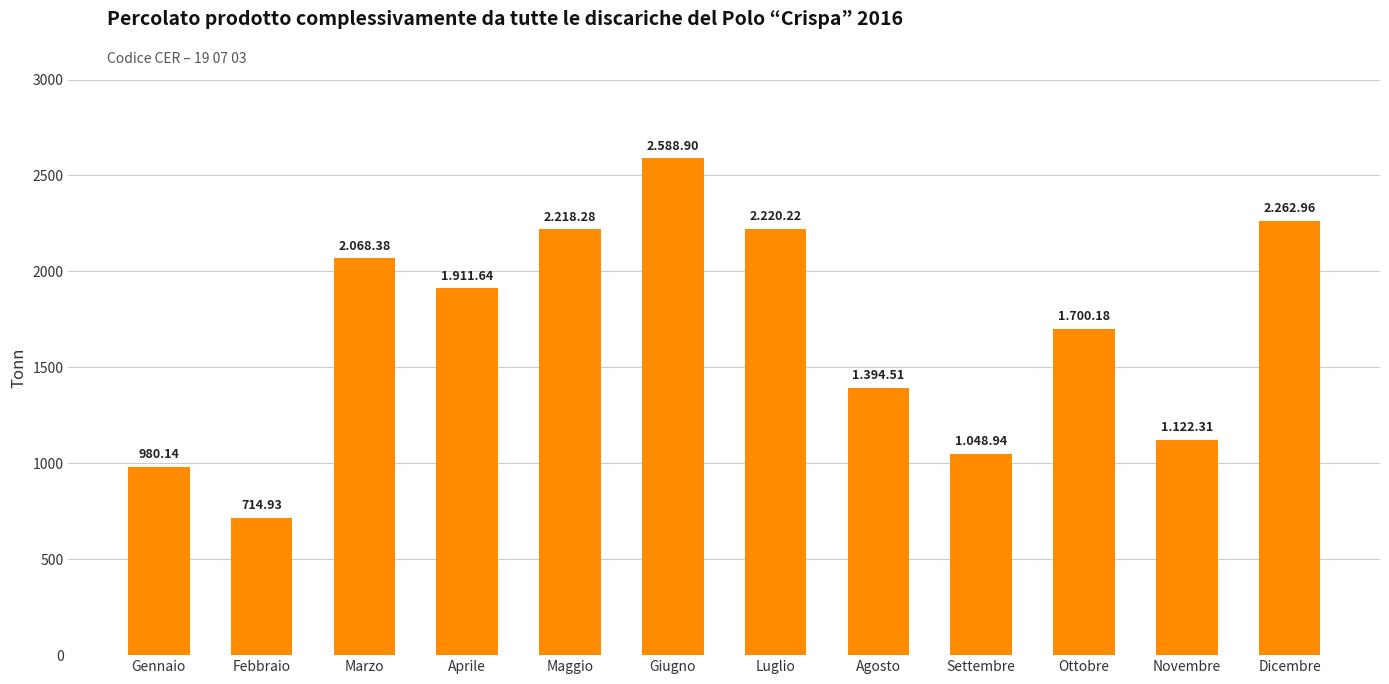

Does the chart contain stacked bars?

No